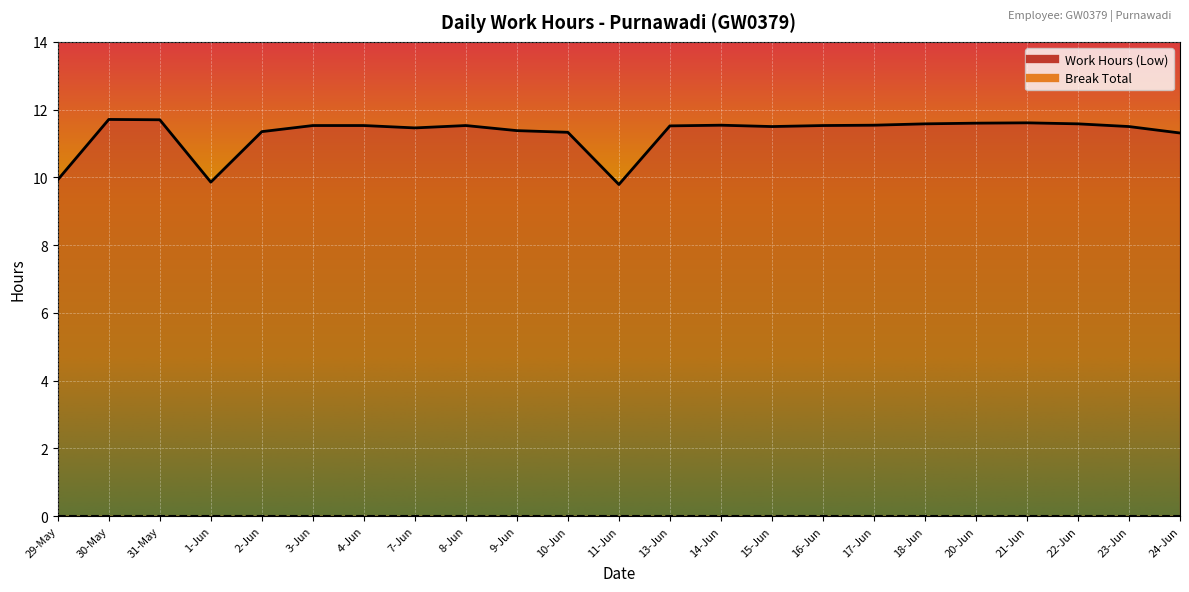

At which label does the data first exceed 11?

30-May